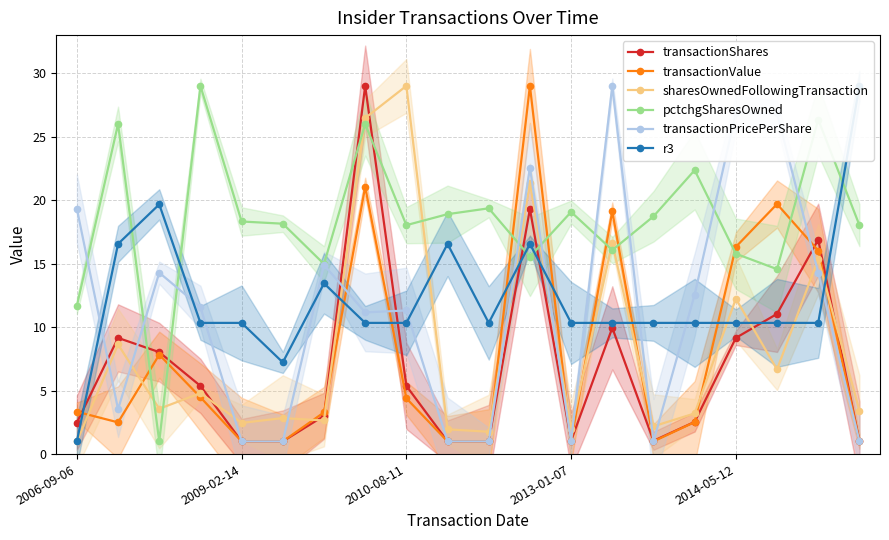

How many values in the transactionPricePerShare series are below 11?

8